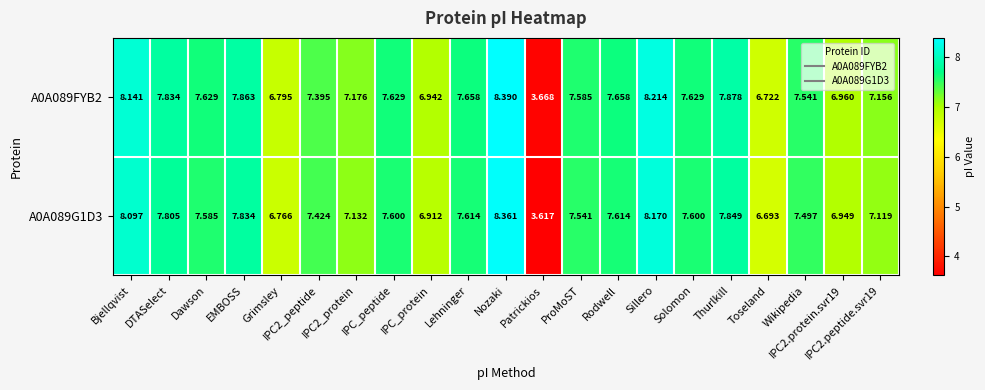

How many data points does each series have?

21